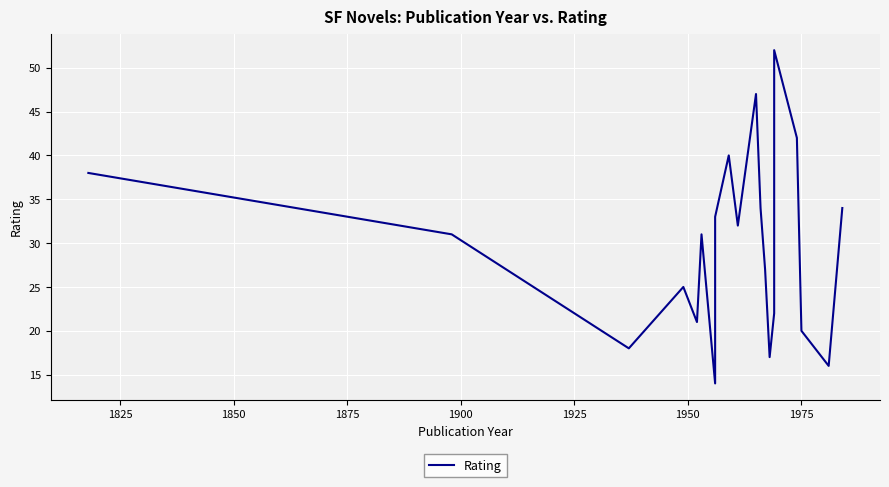

What is the value of the 19th point from the left?

16